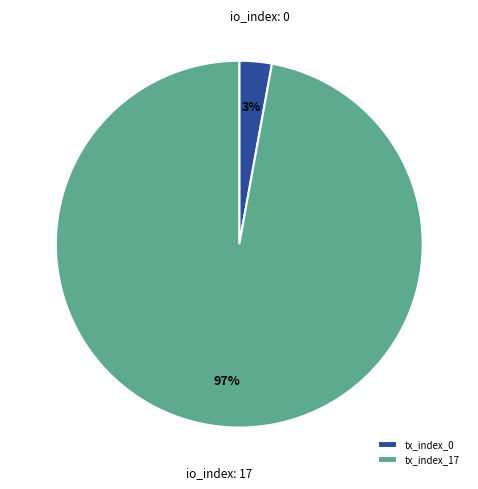

To the nearest percent, what is the average slice percentage?

50%